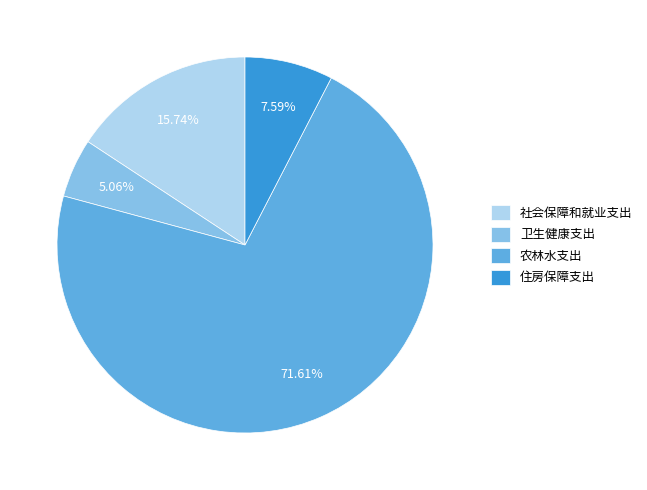

Combined, do 农林水支出 and 住房保障支出 account for over 50%?

Yes